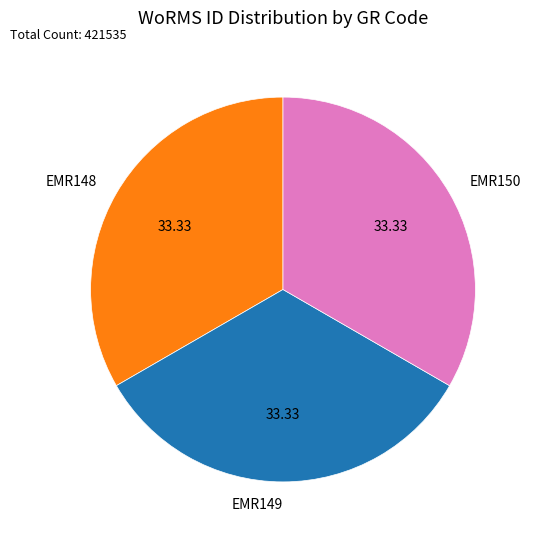

Combined, do EMR148 and EMR150 account for over 50%?

Yes